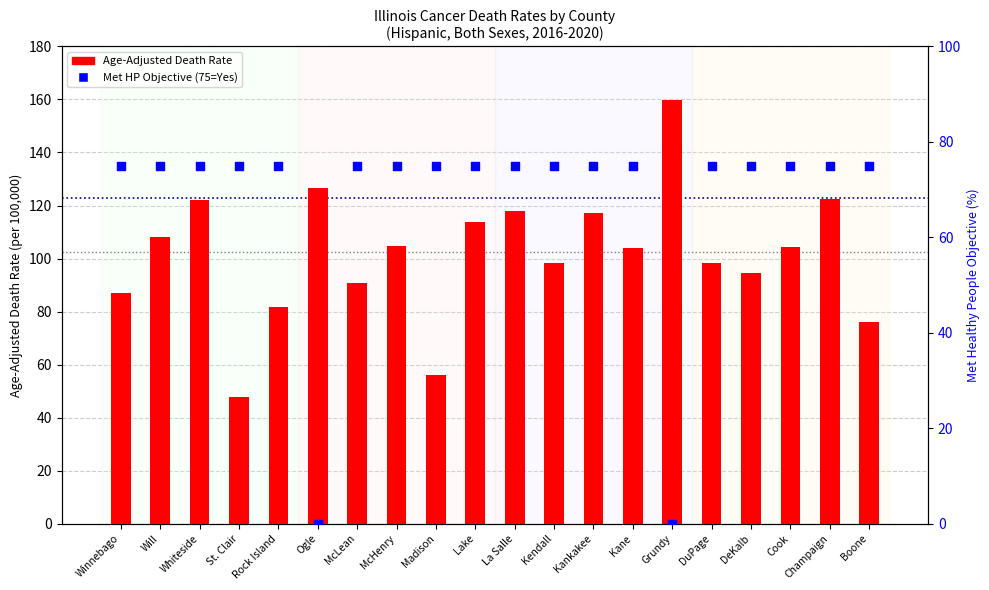

Which series has the largest Y range (max minus min)?

Age-Adjusted Death Rate